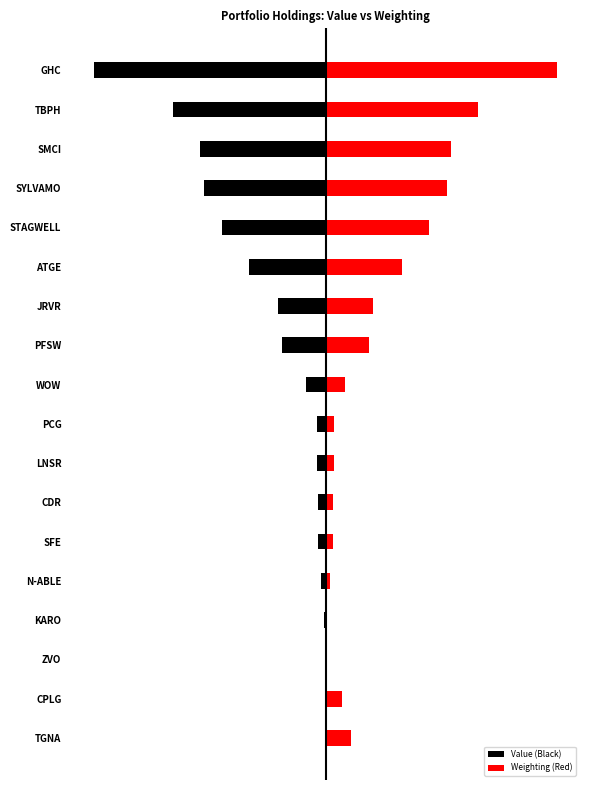

Reading left to right, list all the values displayed in this chart.

Value (Black): -24.1	-15.9	-13.1	-12.6	-10.8	-8.0	-5.0	-4.6	-2.1	-0.9	-0.9	-0.8	-0.7	-0.5	-0.1	-0.1	0.0	0.0
Weighting (Red): 24.1	15.9	13.1	12.6	10.8	8.0	5.0	4.6	2.1	0.9	0.9	0.8	0.7	0.5	0.1	0.1	1.7	2.6